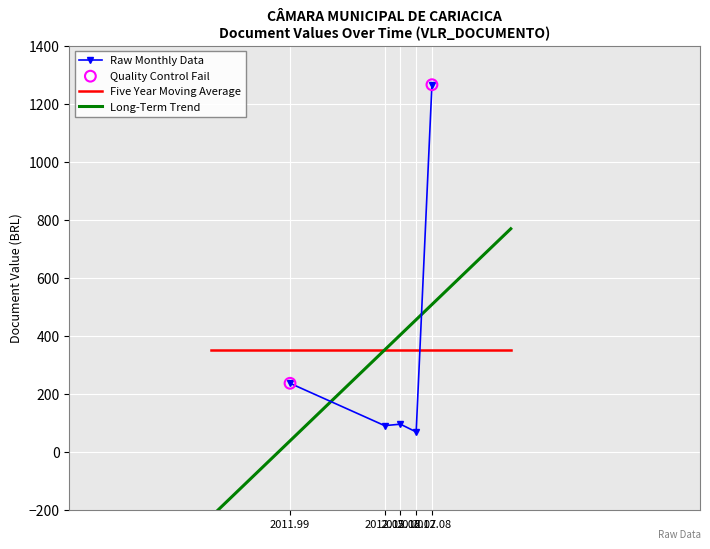

What is the lowest value of the Raw Monthly Data series?

68.3